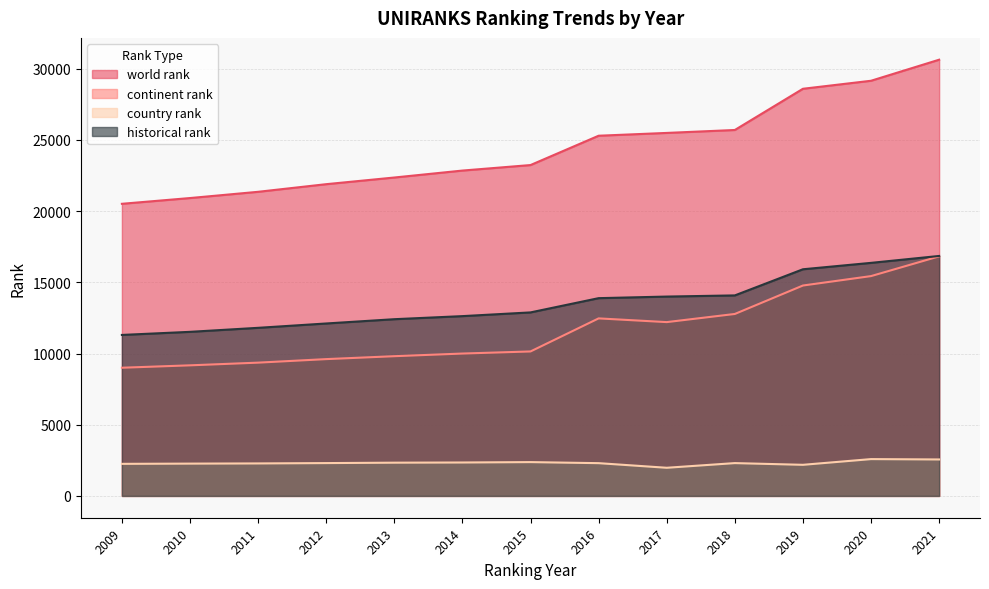

Which series has the largest total across all categories?

world rank